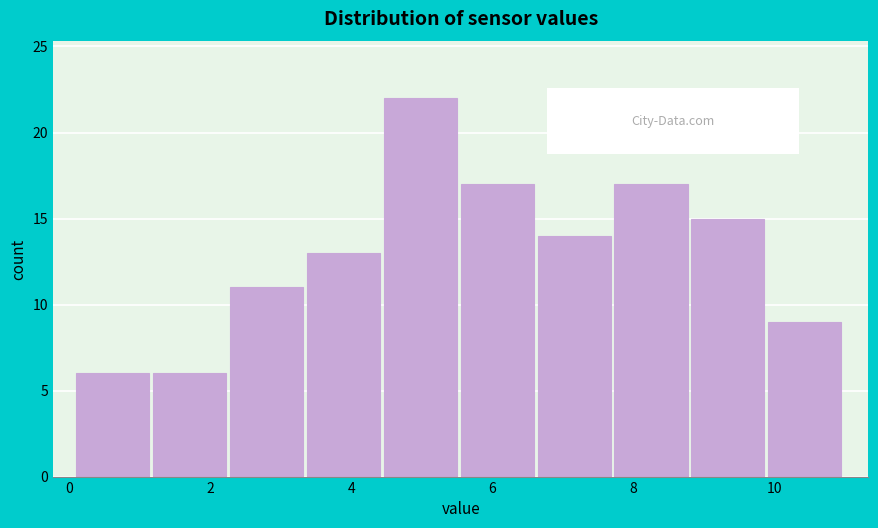

Reading left to right, transcribe this chart: for each bar, give the range it covers on the x-axis and its height. Neither the bar edges nor the heights are printed on the chart, so give them approximately, as read against the axes.

0.2 to 1.2: 6
1.2 to 2.2: 6
2.2 to 3.4: 11
3.4 to 4.4: 13
4.4 to 5.6: 22
5.6 to 6.6: 17
6.6 to 7.8: 14
7.8 to 8.8: 17
8.8 to 10.0: 15
10.0 to 11.0: 9